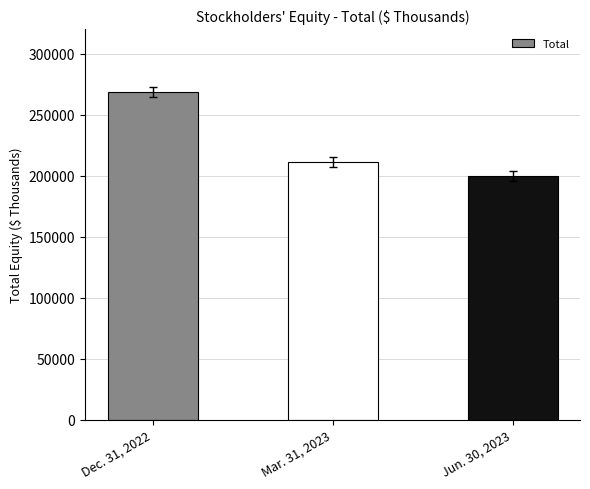

List the labels in order of value, largest first.

Dec. 31, 2022, Mar. 31, 2023, Jun. 30, 2023